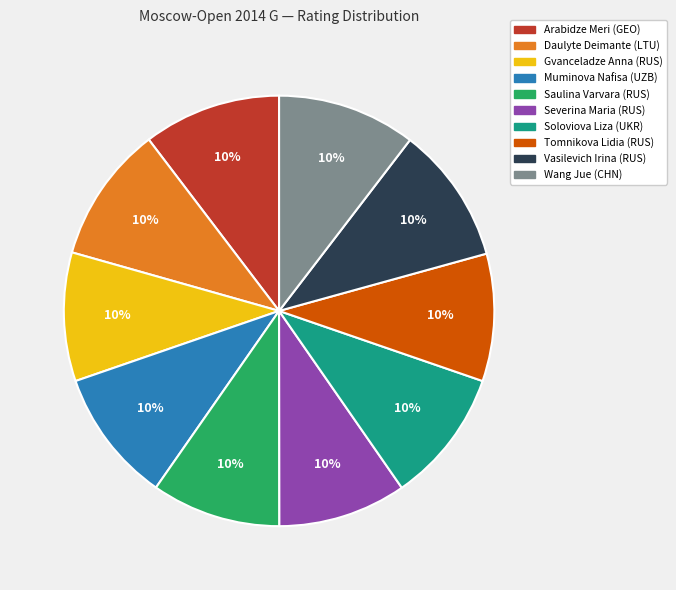

Combined, do Vasilevich Irina (RUS) and Gvanceladze Anna (RUS) account for over 50%?

No